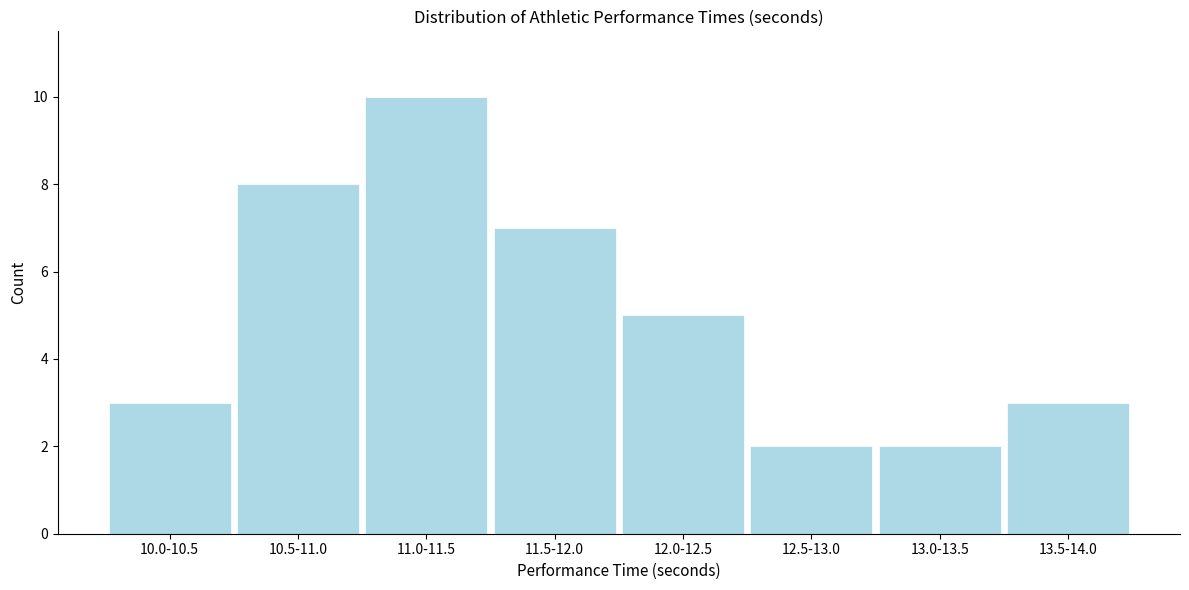

Reading left to right, list all the values displayed in this chart.

3	8	10	7	5	2	2	3